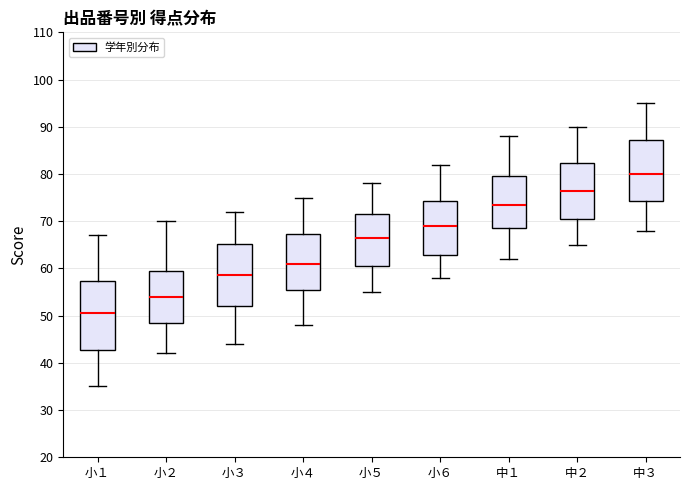

Which box has the lowest median line?

小１